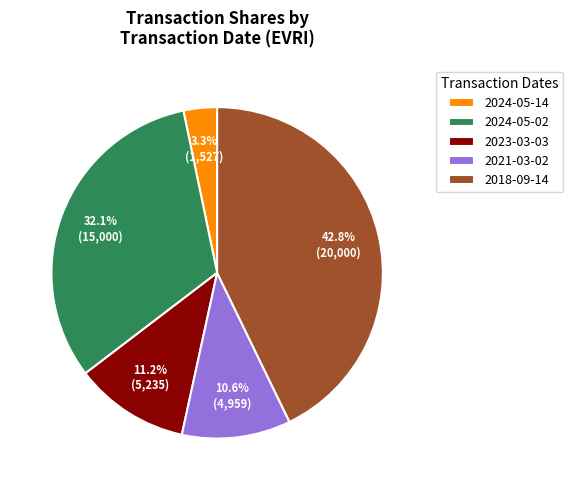

To the nearest percent, what is the average slice percentage?

20%